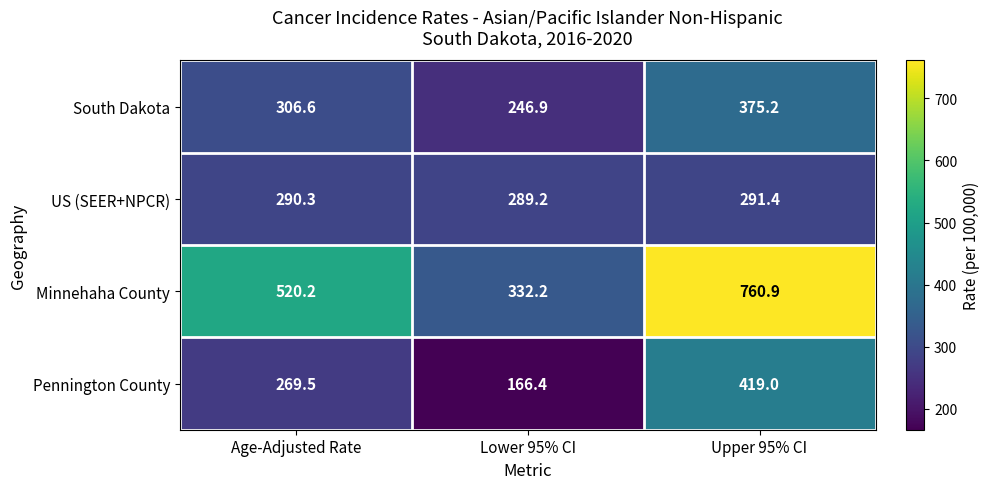

Which category has the lowest value across all series?

Lower 95% CI